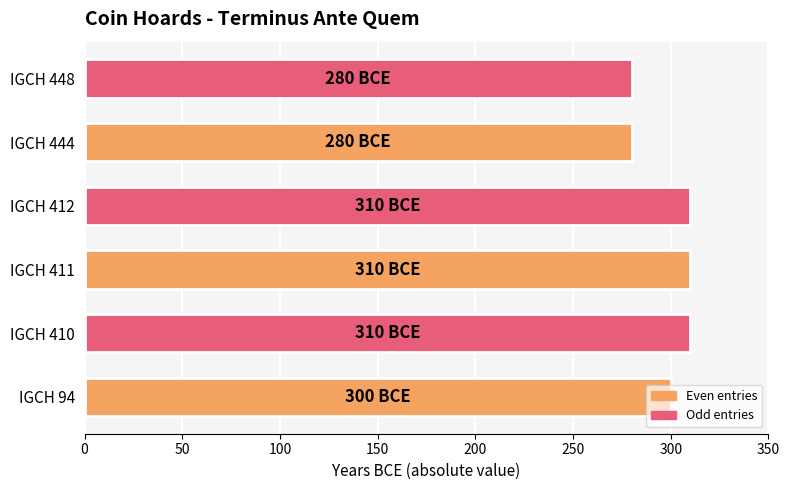

Approximately how many times larger is the value at IGCH 412 compared to IGCH 448?

1.1